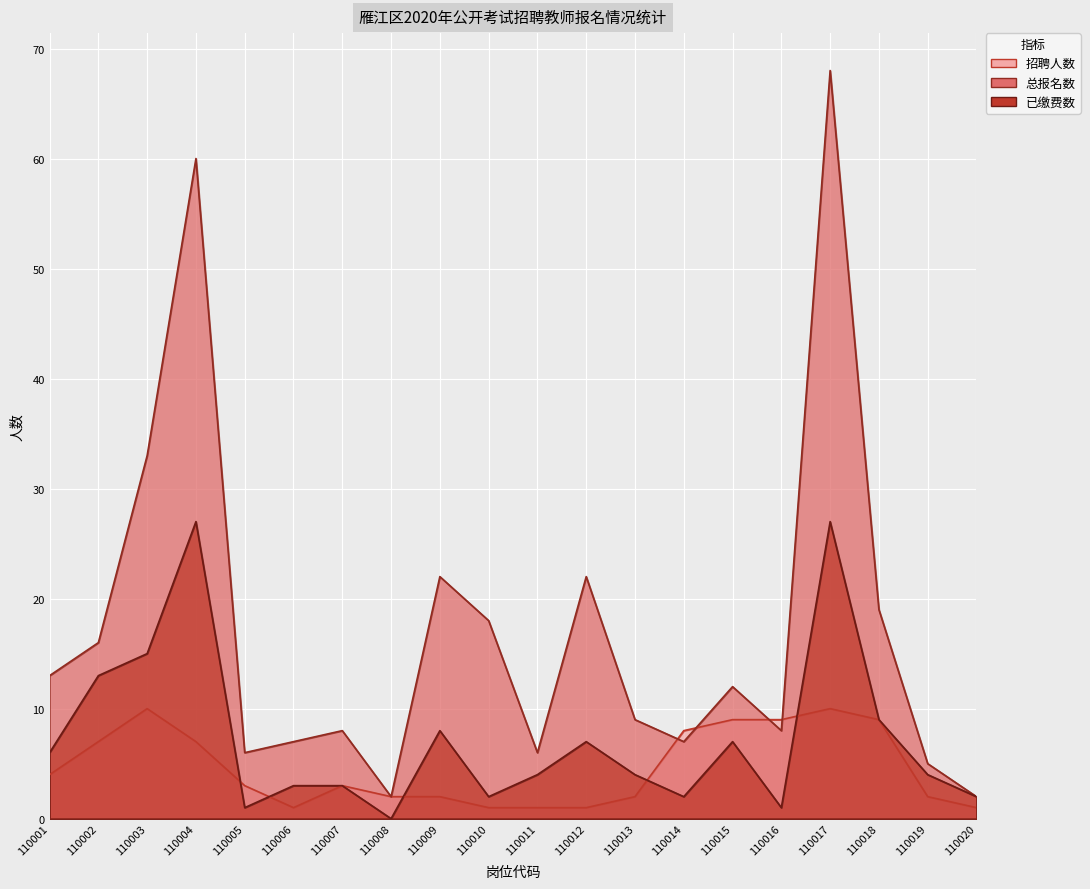

What is the total value across all series at 110010?

21